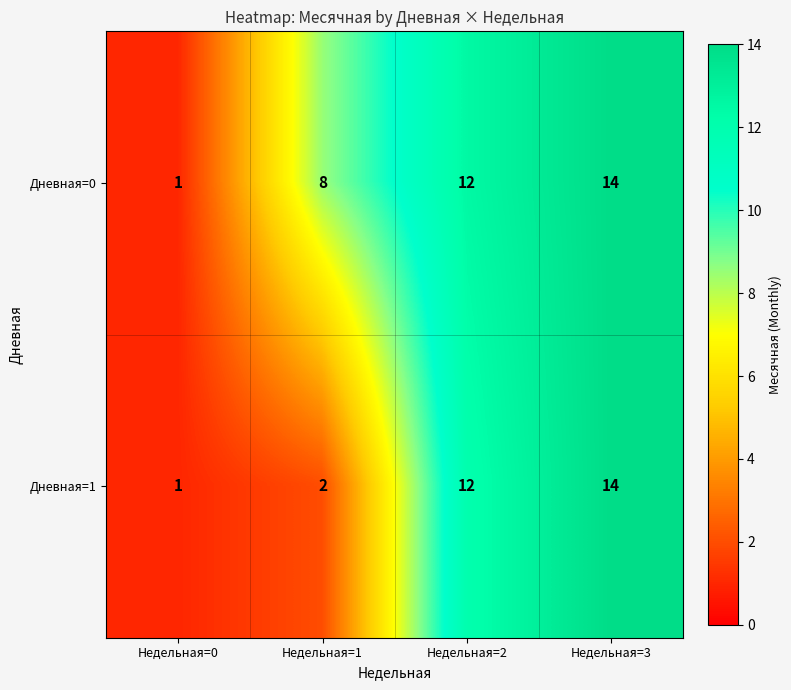

At how many categories does at least one series exceed 2?

3